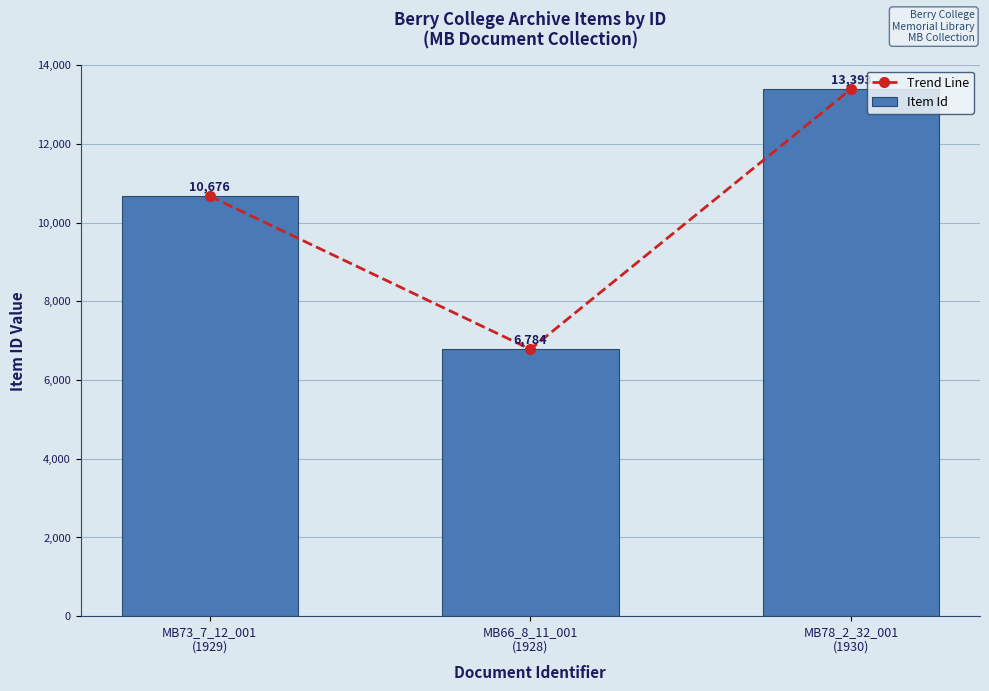

The Item Id series shows 1796 at MB66_8_11_001
(1928). True or false?

False